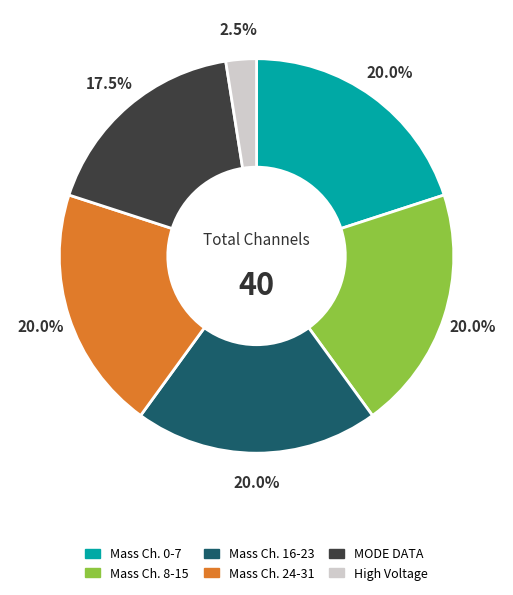

What is the smallest slice in the pie chart?

High Voltage